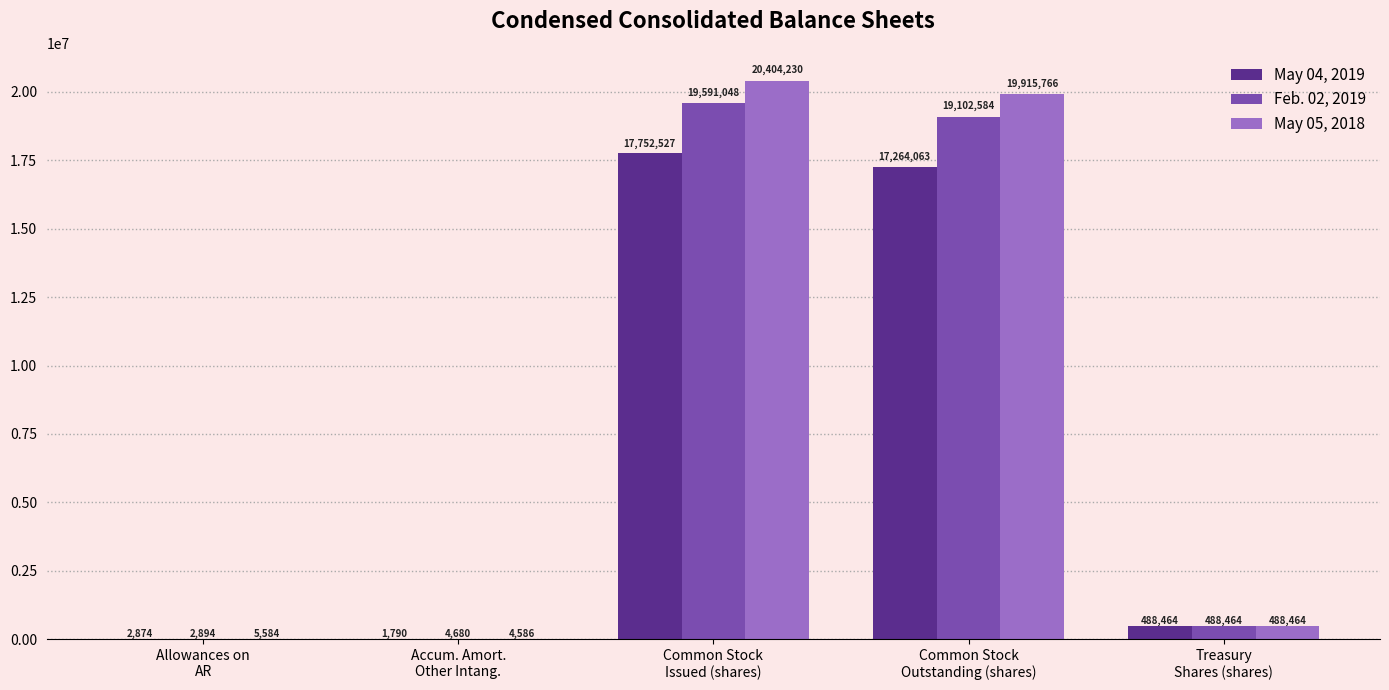

What is the greatest value displayed?

20404230